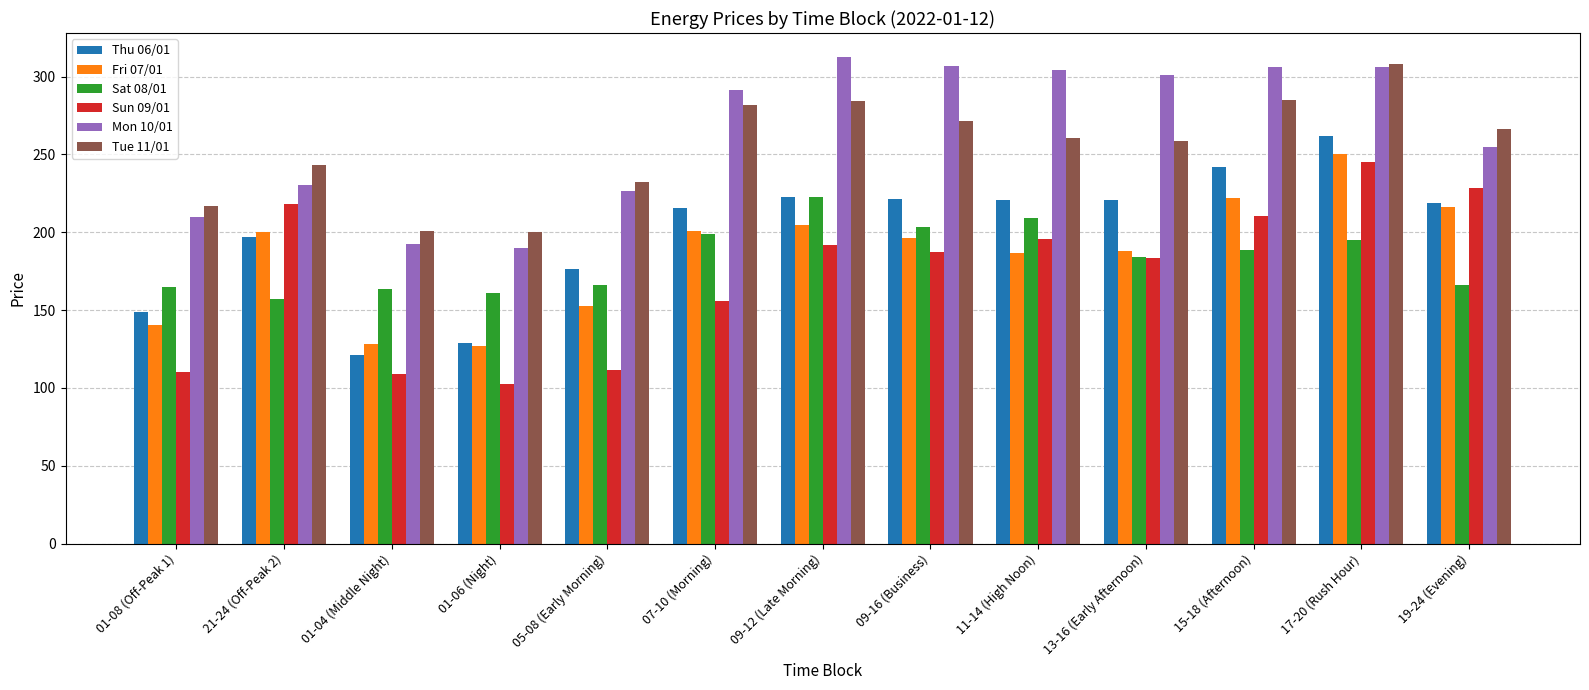

True or false: Thu 06/01 has a value of 415.7 at 15-18 (Afternoon).

False